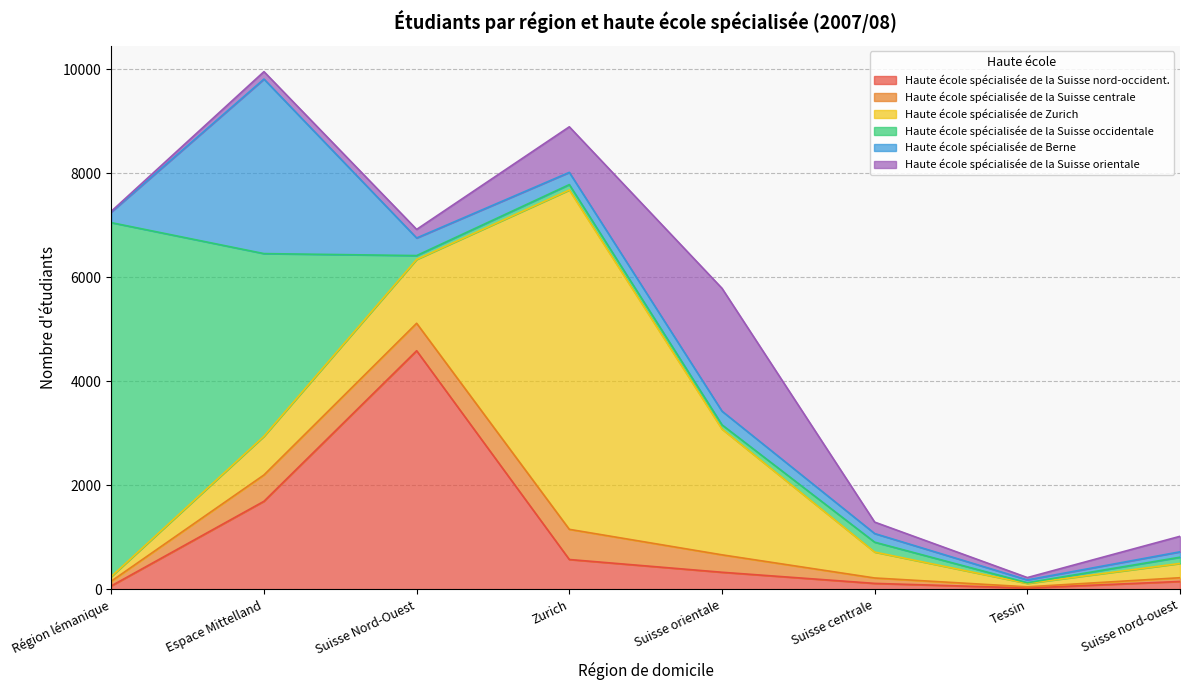

What is the difference between the Haute école spécialisée de Berne values at Suisse centrale and Tessin?

111